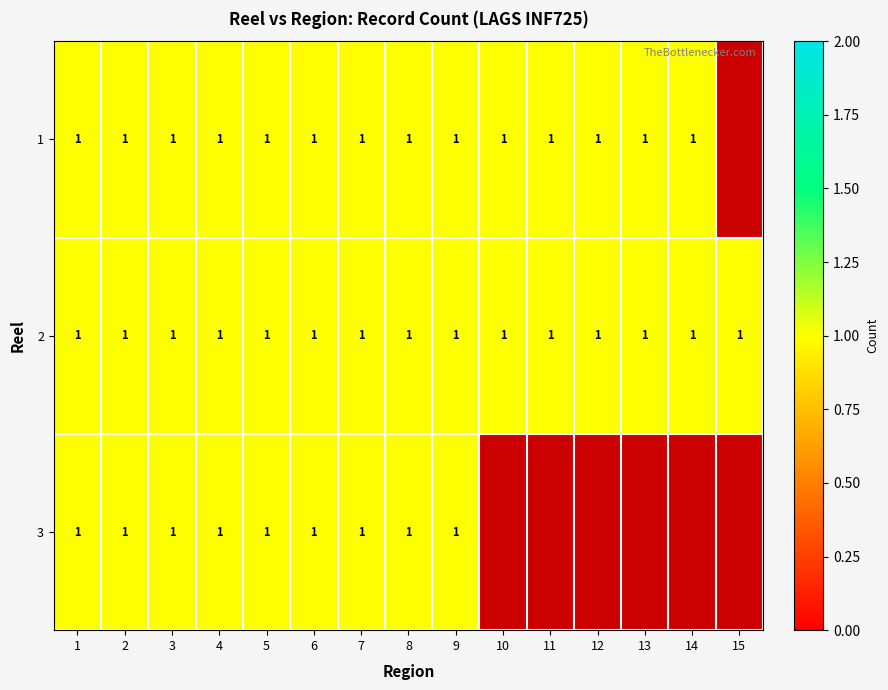

The 1 series shows 0 at 11. True or false?

False